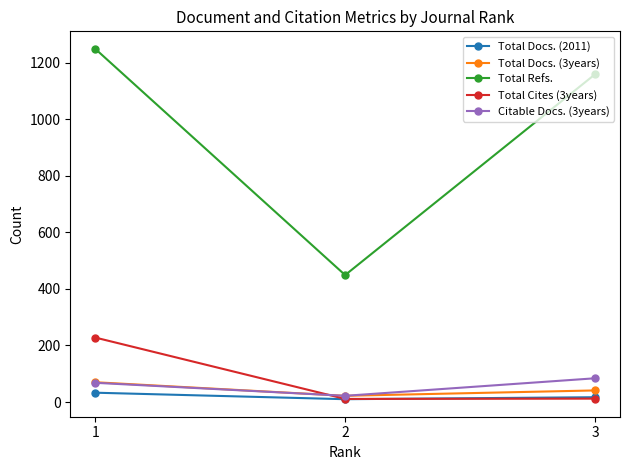

How many lines are shown in the chart?

5